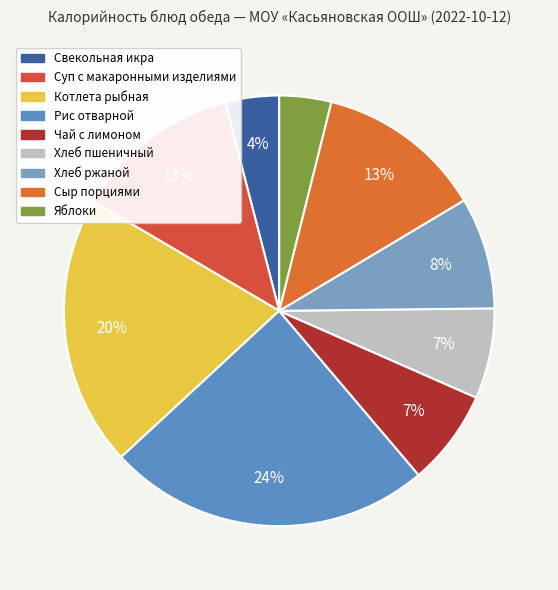

Rank the categories by value from highest to lowest.

Рис отварной, Котлета рыбная, Сыр порциями, Суп с макаронными изделиями, Хлеб ржаной, Чай с лимоном, Хлеб пшеничный, Свекольная икра, Яблоки